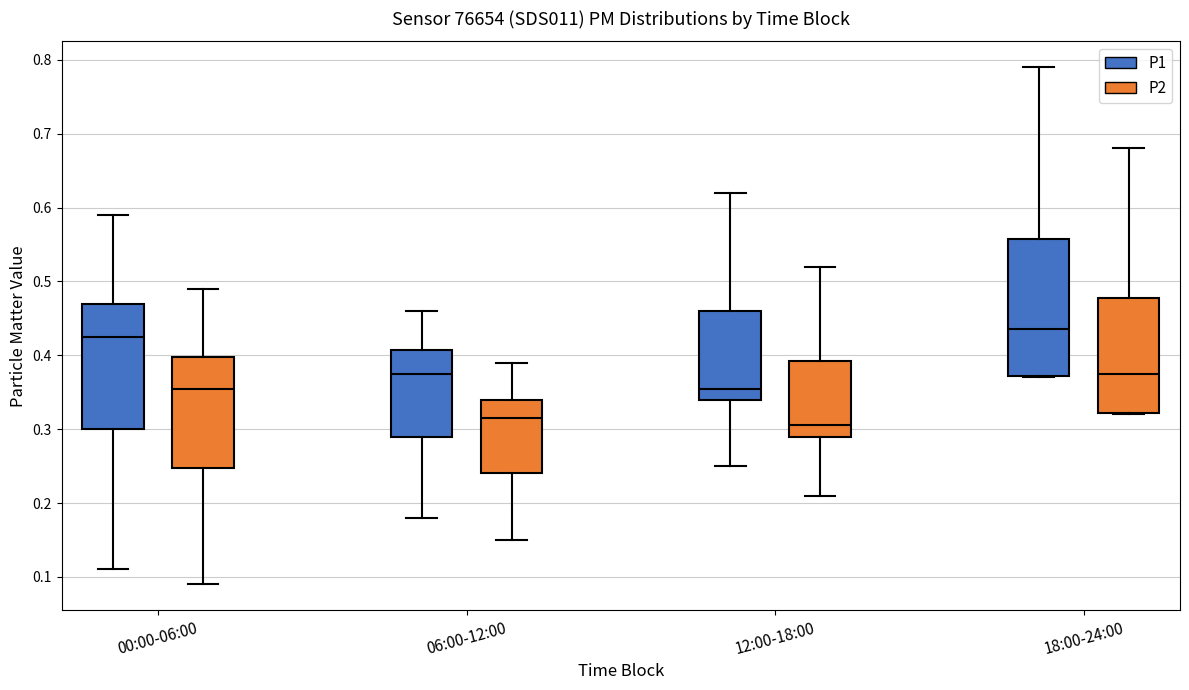

Reading left to right, transcribe this box plot: for each box, give where its median line is, the range the box spans, and where its two whiskers end, as read against the y-axis. The values are not printed on the chart, so give them approximately, as read against the axis.

00:00-06:00 (P1): median 0.43, box 0.30 to 0.47, whiskers 0.11 to 0.59
00:00-06:00 (P2): median 0.36, box 0.25 to 0.40, whiskers 0.09 to 0.49
06:00-12:00 (P1): median 0.38, box 0.29 to 0.41, whiskers 0.18 to 0.46
06:00-12:00 (P2): median 0.32, box 0.24 to 0.34, whiskers 0.15 to 0.39
12:00-18:00 (P1): median 0.36, box 0.34 to 0.46, whiskers 0.25 to 0.62
12:00-18:00 (P2): median 0.31, box 0.29 to 0.39, whiskers 0.21 to 0.52
18:00-24:00 (P1): median 0.44, box 0.37 to 0.56, whiskers 0.37 to 0.79
18:00-24:00 (P2): median 0.38, box 0.32 to 0.48, whiskers 0.32 to 0.68